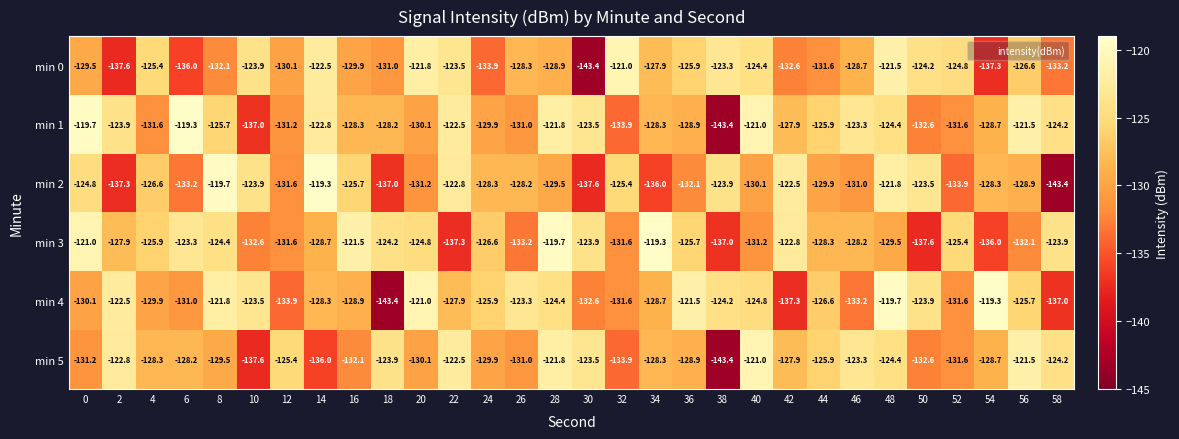

Rank the series at 18 from highest to lowest value.

min 5, min 3, min 1, min 0, min 2, min 4